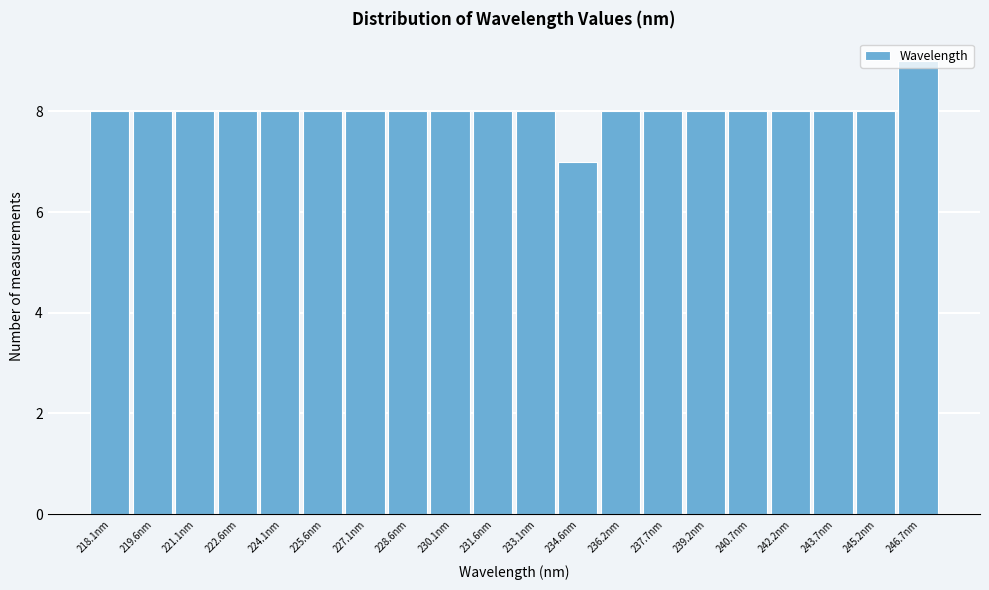

Approximately how many times larger is the value at 234.6nm compared to 233.1nm?

0.9